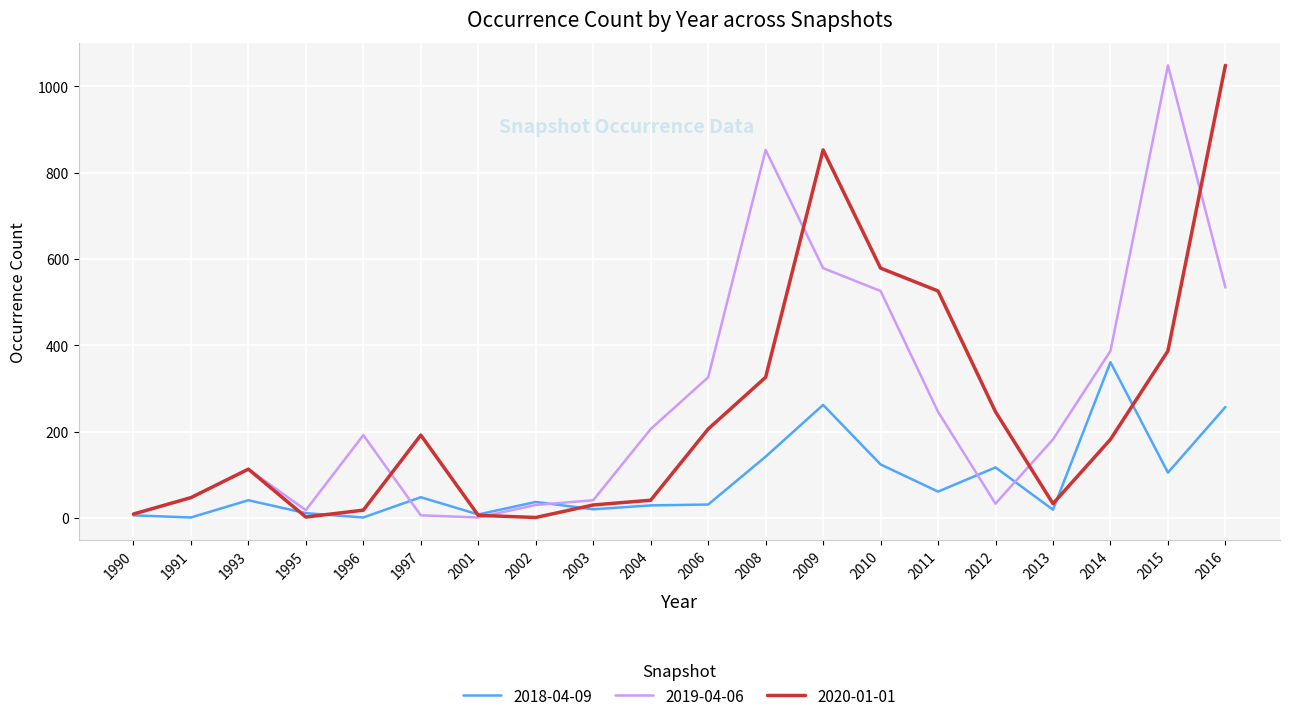

True or false: 2018-04-09 has more than 0 points higher than both neighbors.

True